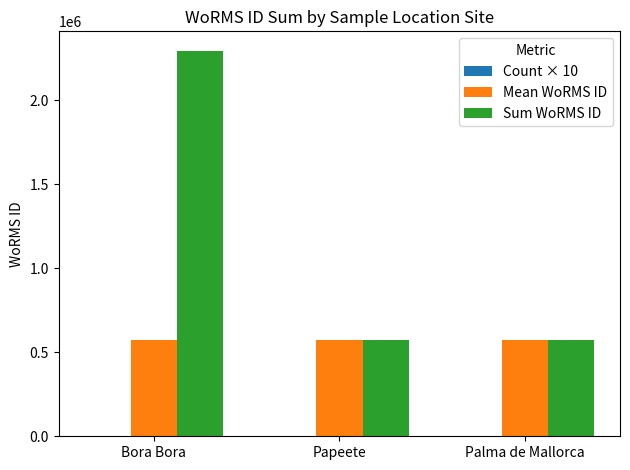

What is the maximum value shown in the chart?

2295820